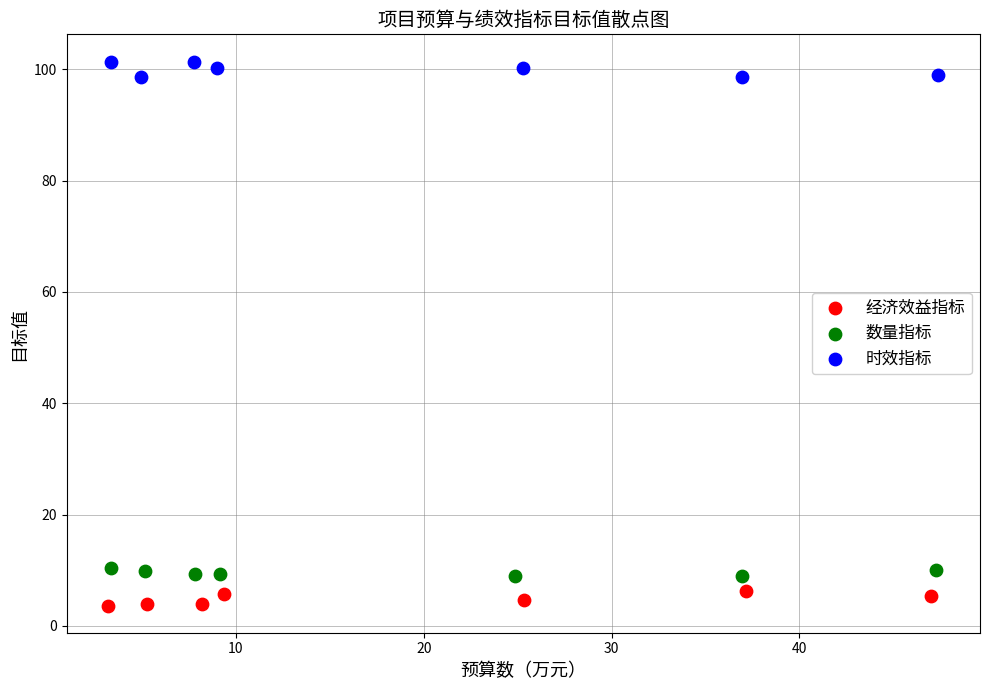

What are all the series names shown in the legend?

经济效益指标, 数量指标, 时效指标